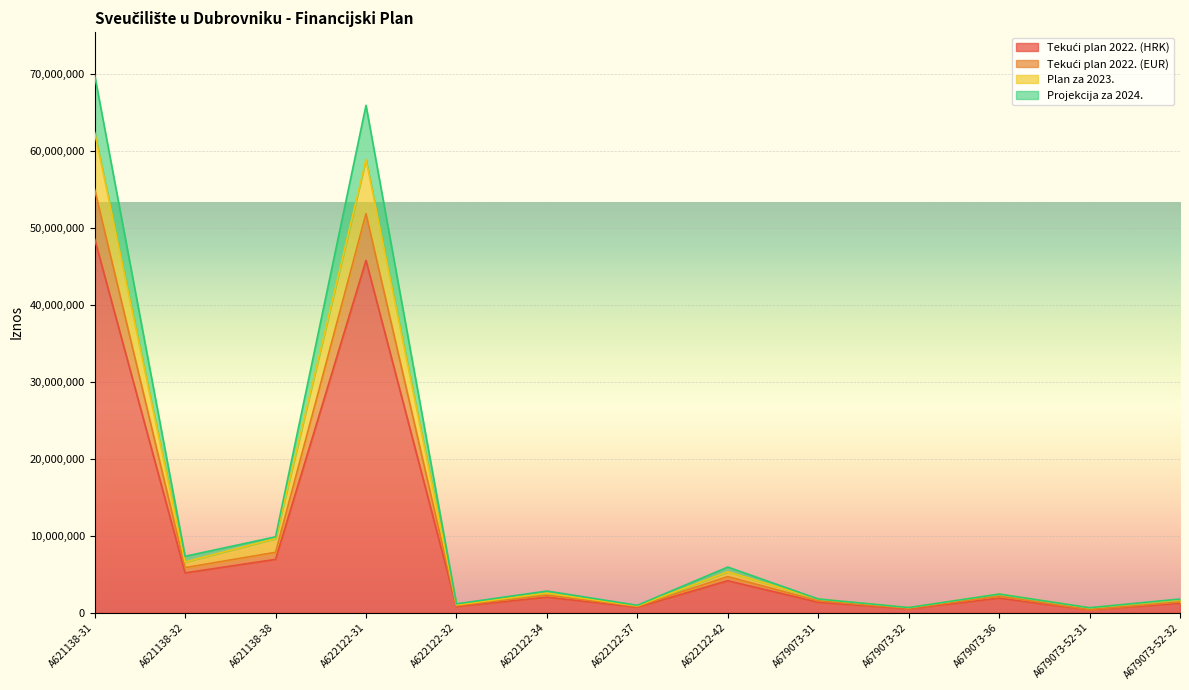

In Tekući plan 2022. (HRK), how many points are higher than both neighbors (excluding endpoints)?

4